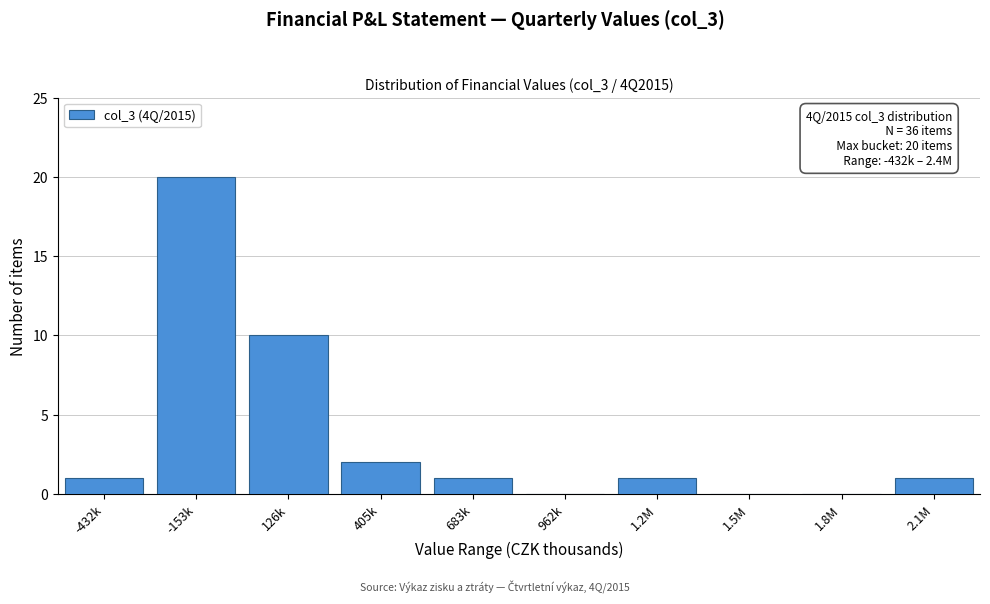

Reading left to right, transcribe all the data shown in this chart.

-432k=1	-153k=20	126k=10	405k=2	683k=1	962k=0	1.2M=1	1.5M=0	1.8M=0	2.1M=1